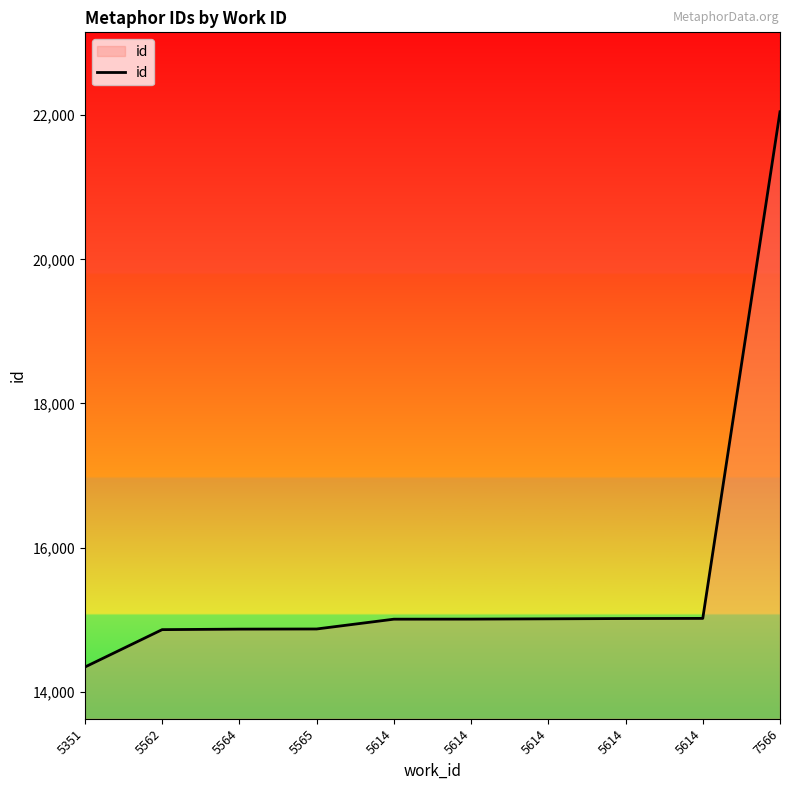

Which label corresponds to the smallest value in the chart?

5351